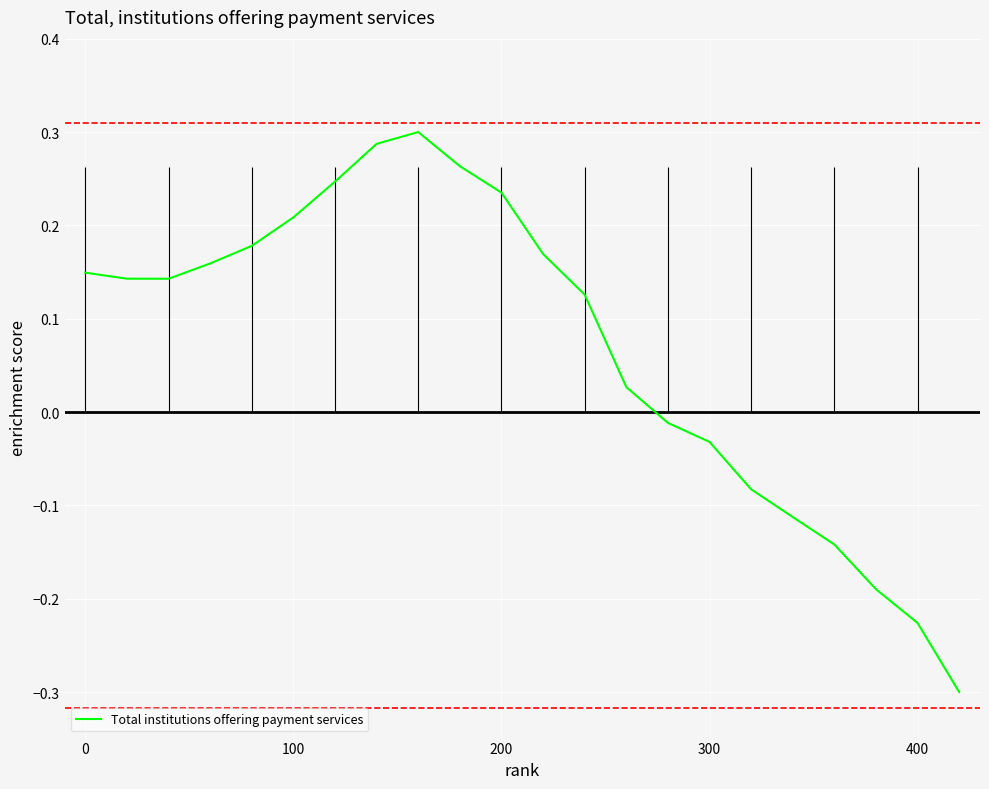

True or false: there are more than 2 points higher than both neighbors.

False